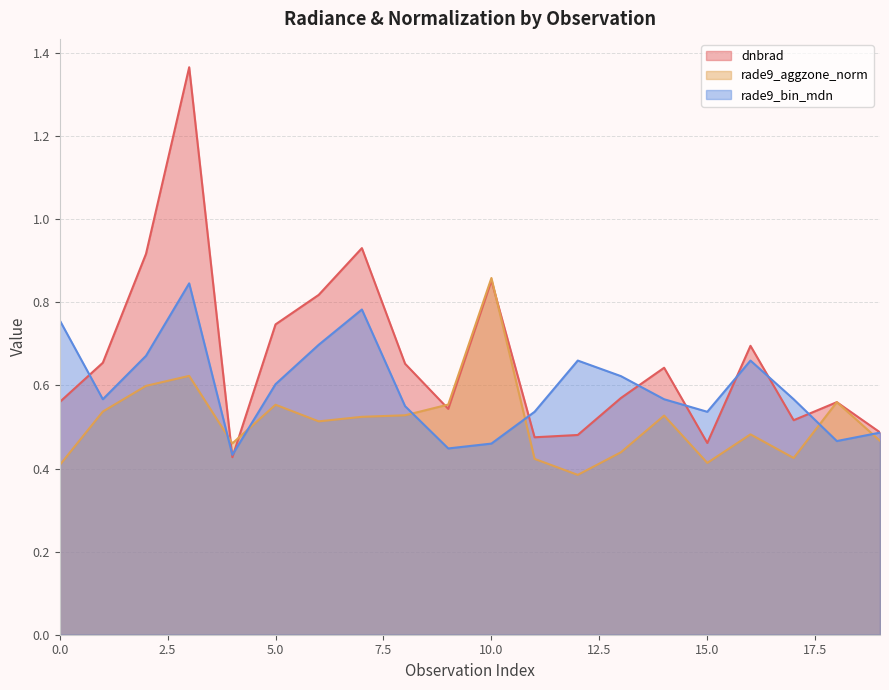

What is the average value of the rade9_aggzone_norm series?

0.5